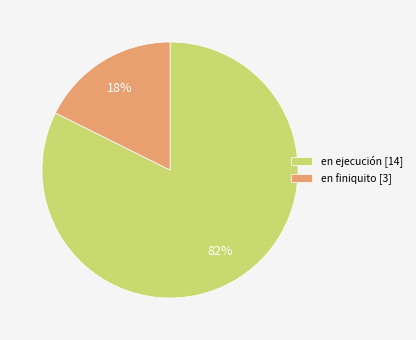

Rank the categories by value from lowest to highest.

en finiquito, en ejecución